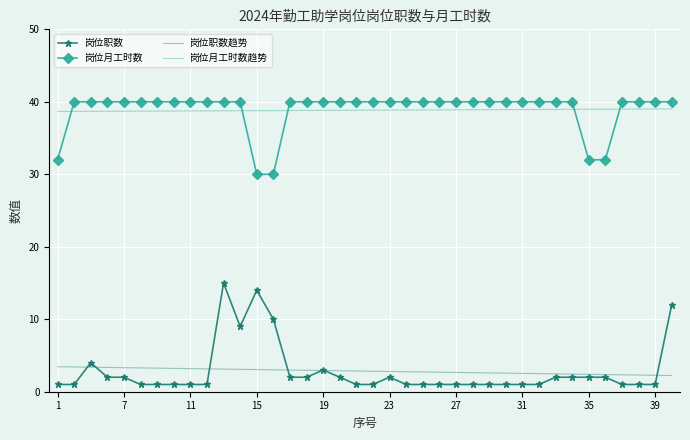

True or false: 岗位月工时数 and 岗位职数 intersect in this chart.

False